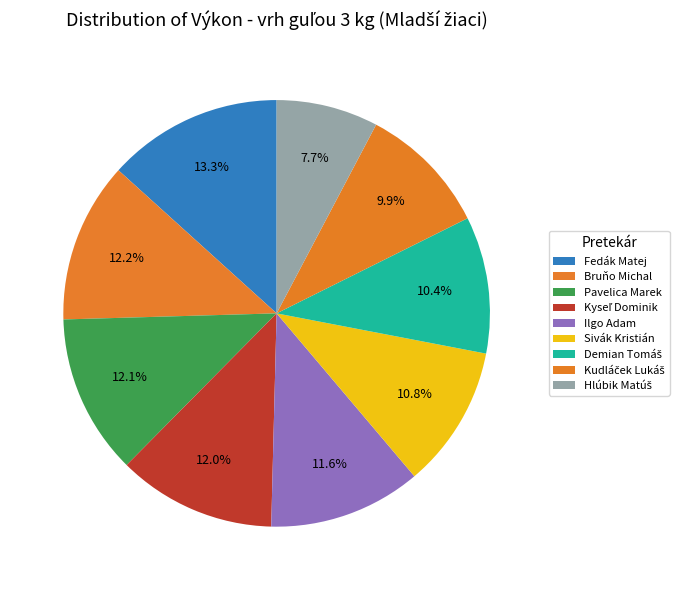

What is the ratio of the value at Kudláček Lukáš to the value at Pavelica Marek?

0.8